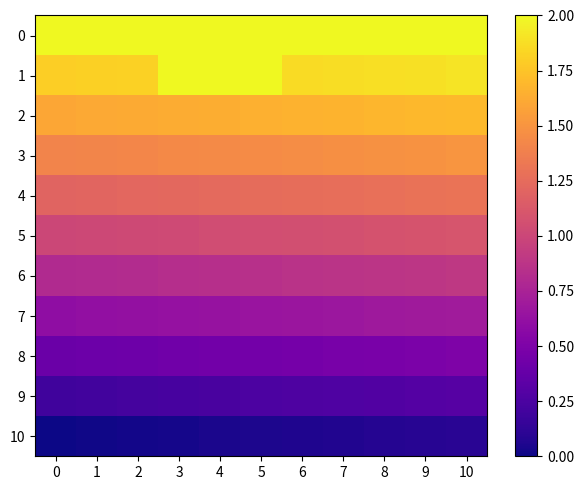

How many data points does each series have?

11